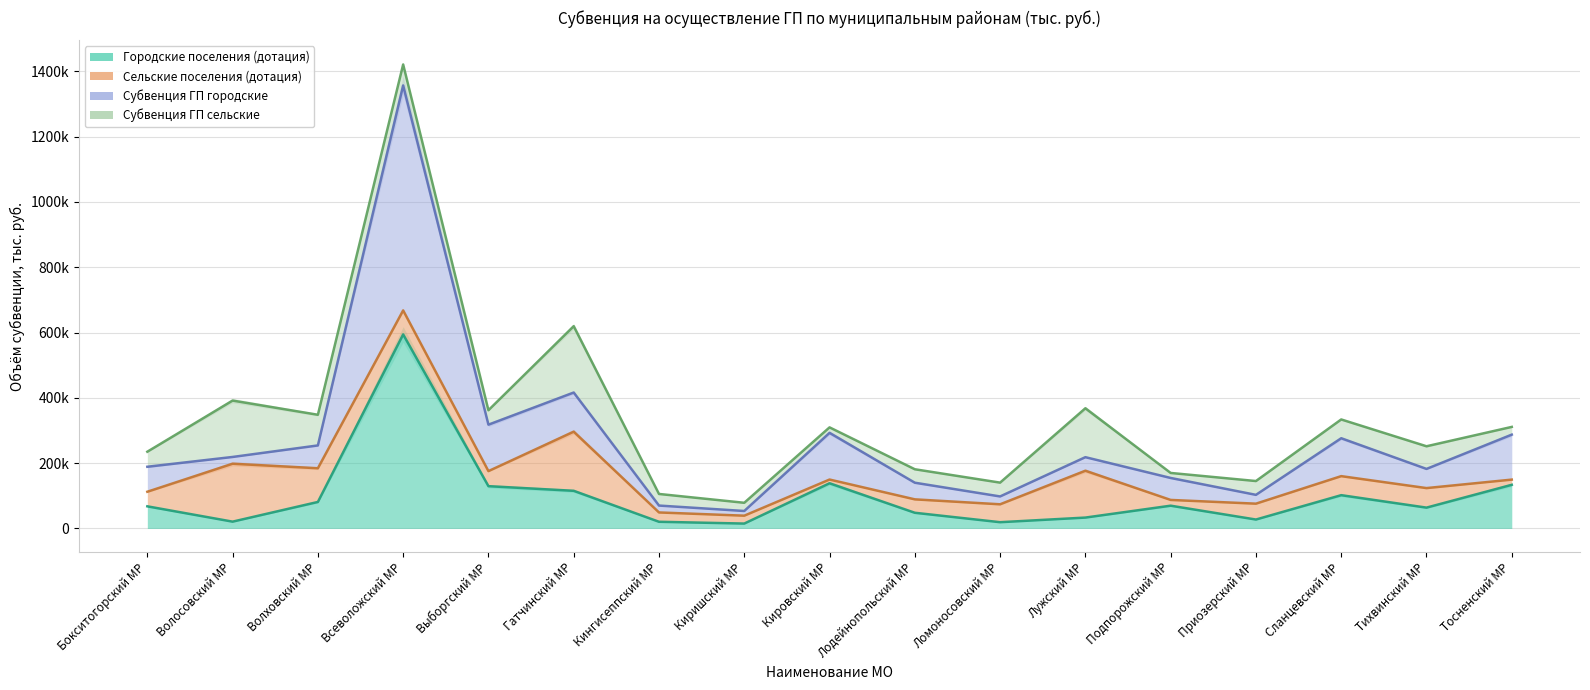

What is the minimum value for Городские поселения (дотация)?

15054.5